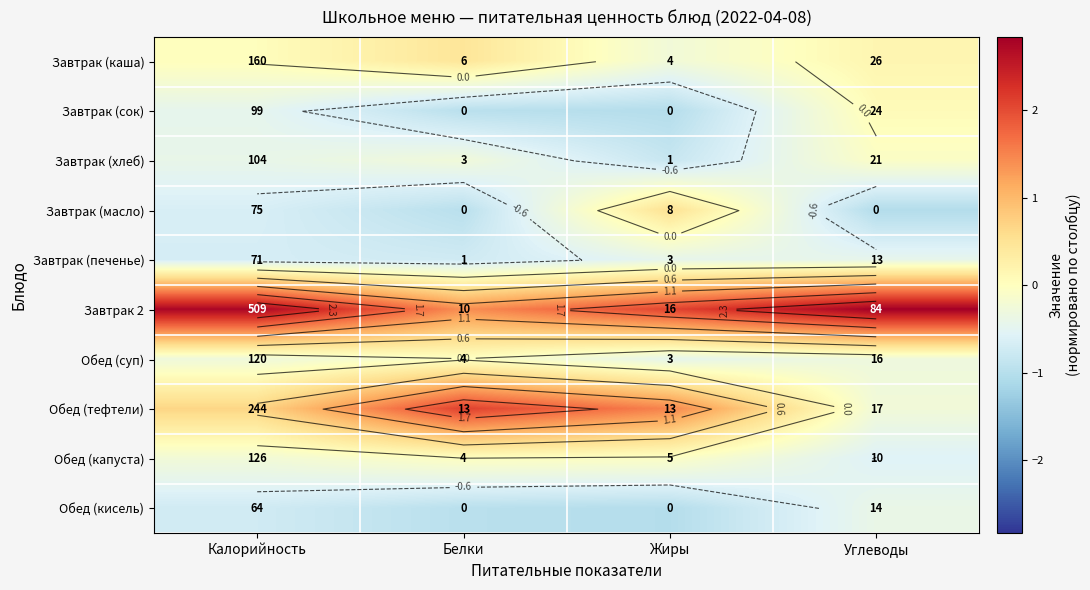

At which category is the sum across all series the highest?

Калорийность